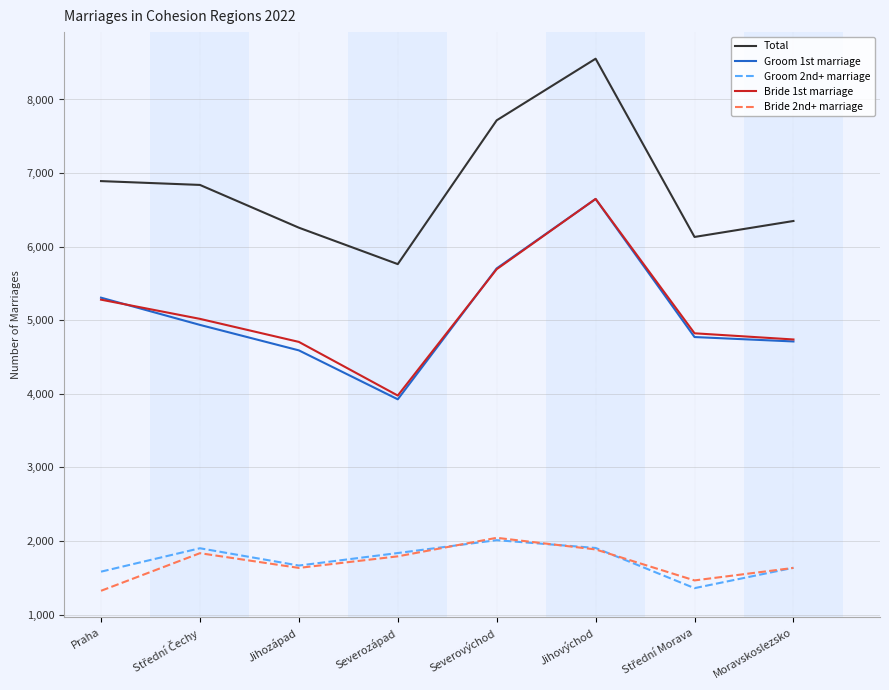

Which series has the largest range (max minus min)?

Total